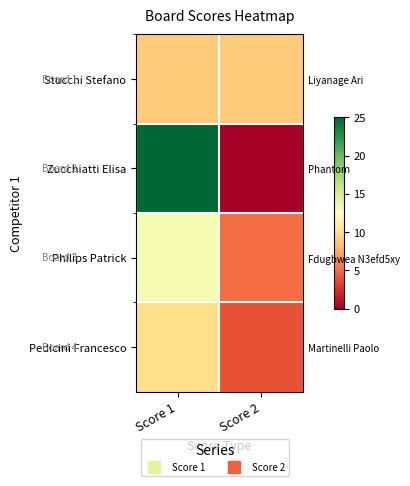

At which category is the sum across all series the highest?

Score 1